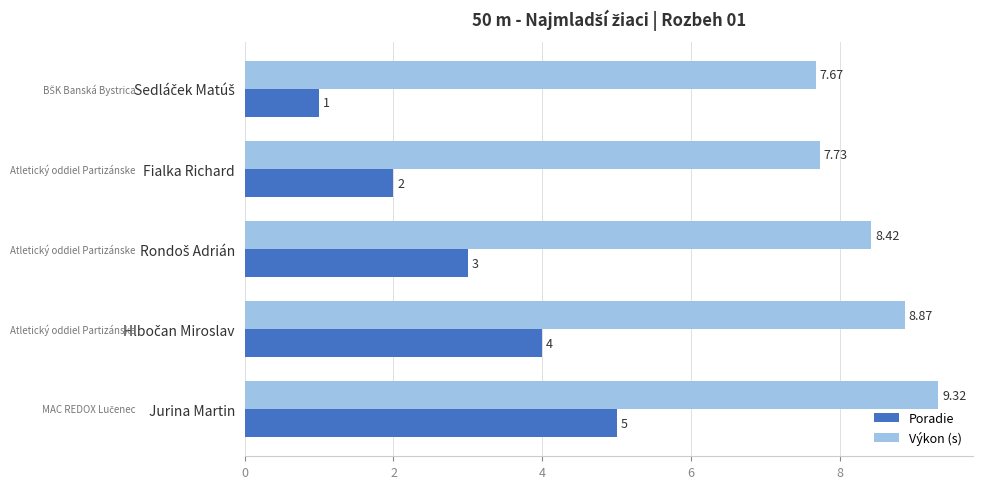

At which category is the sum across all series the highest?

Jurina Martin